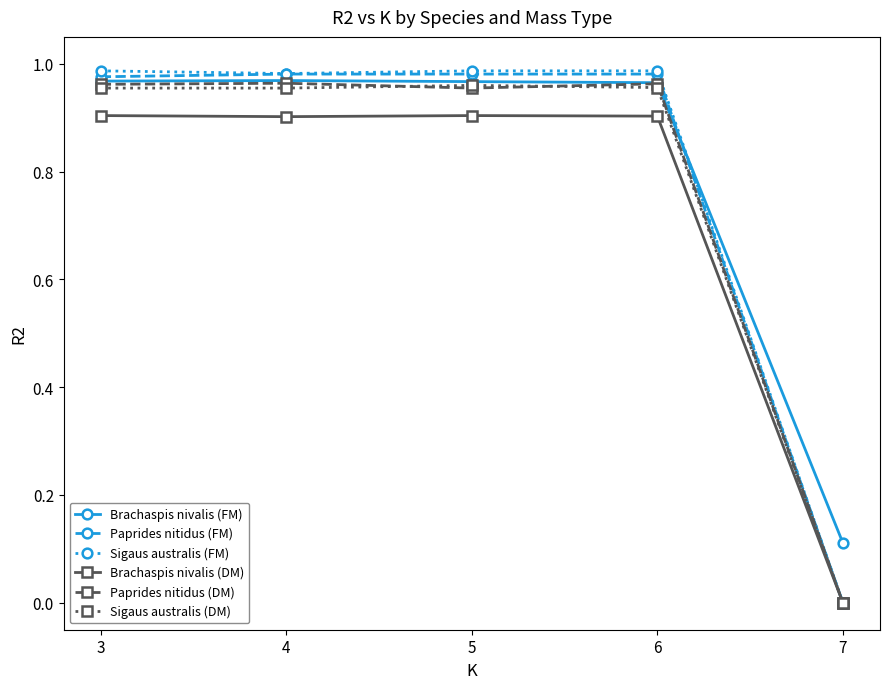

At how many categories does at least one series exceed 0?

5